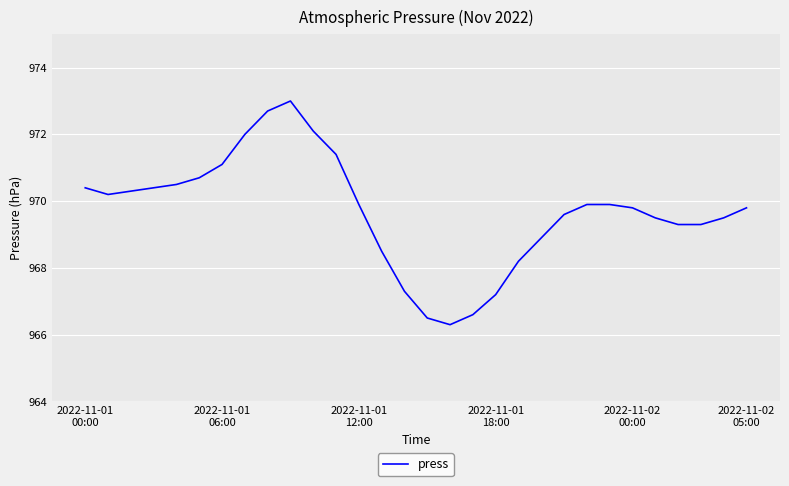

What is the smallest value displayed?

966.3